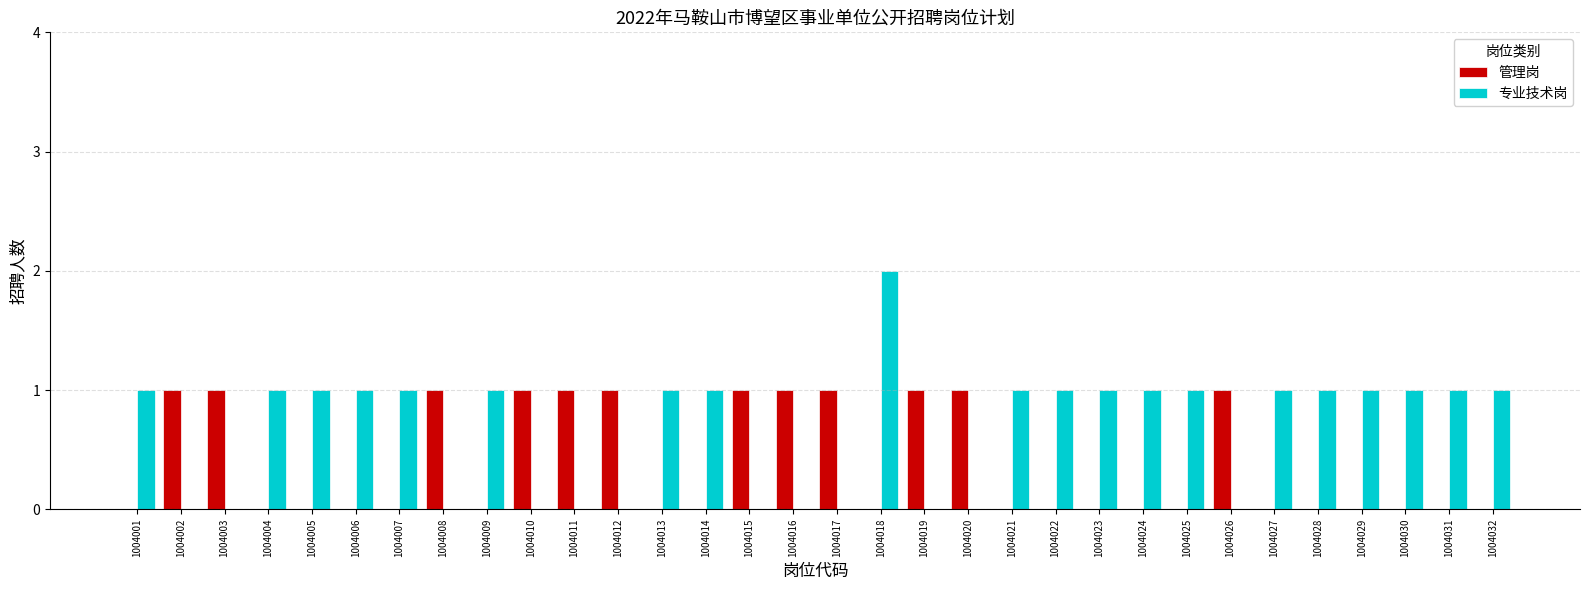

The value of 管理岗 at 1004005 is 0. True or false?

True